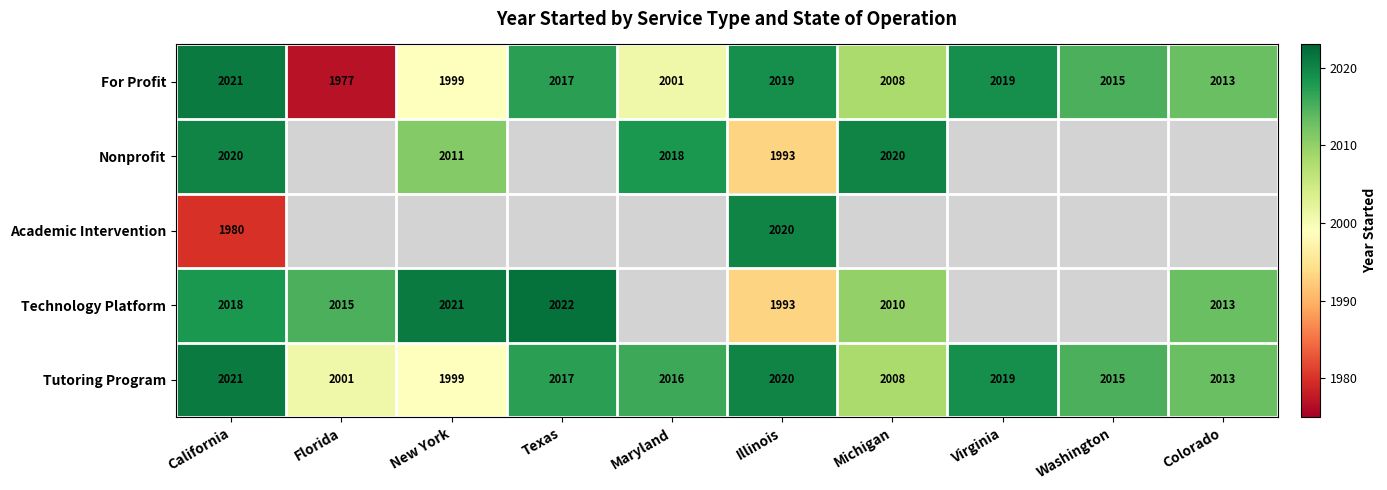

At which label does Tutoring Program reach its minimum?

New York